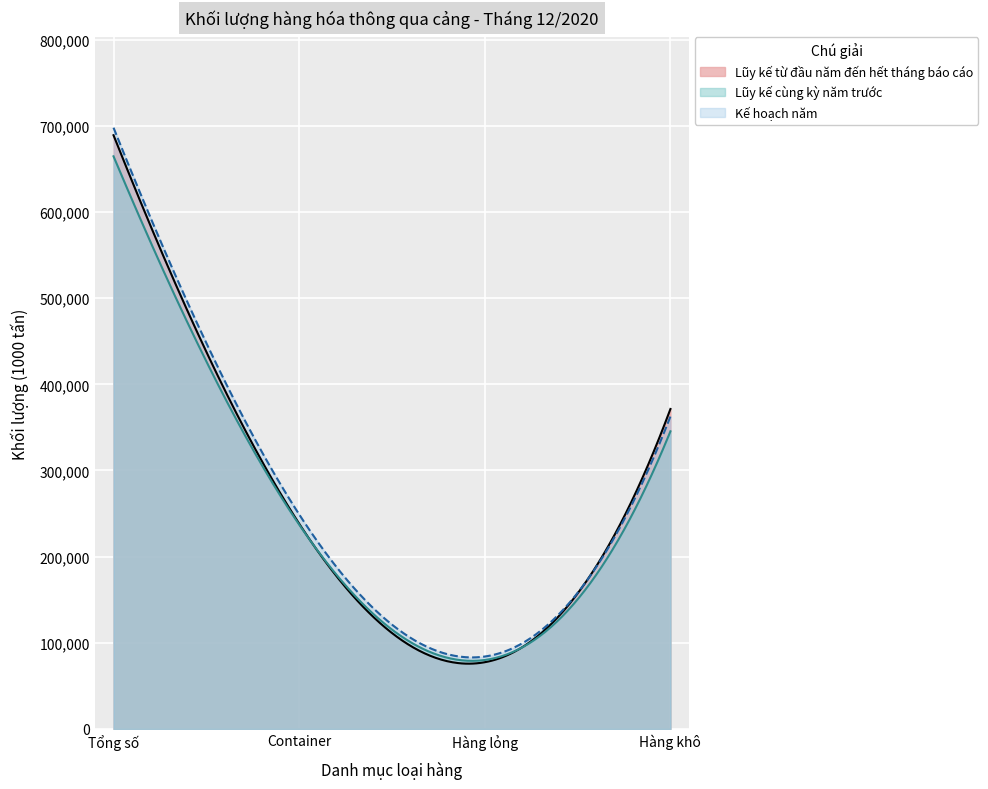

What is the greatest value displayed?

697842.0